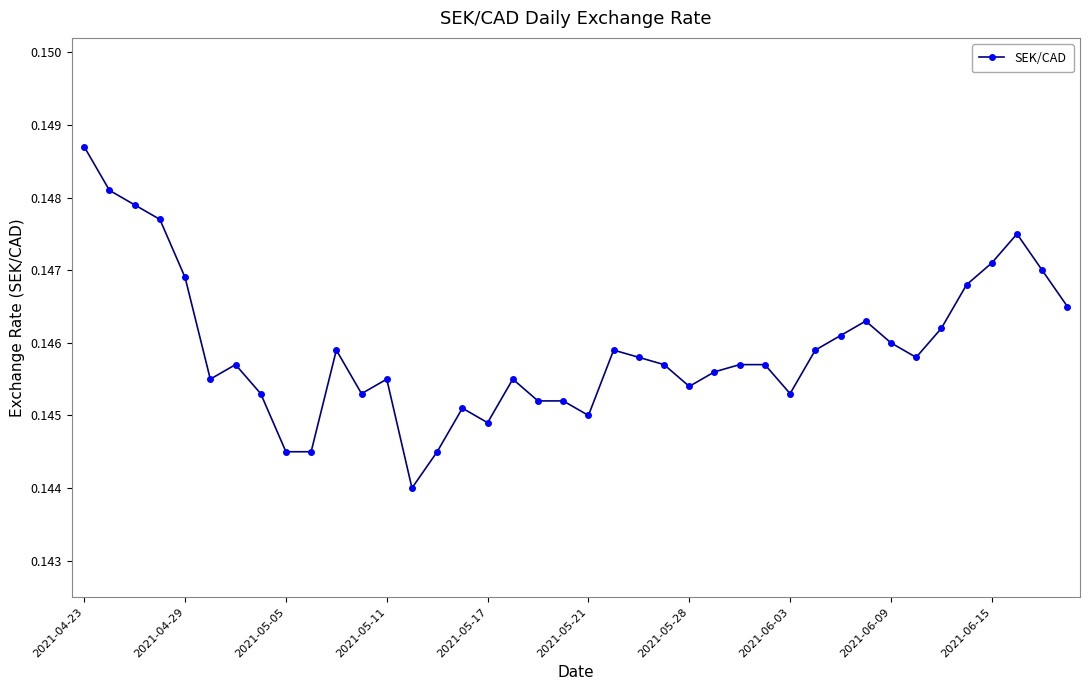

What is the sum of all values?

5.8